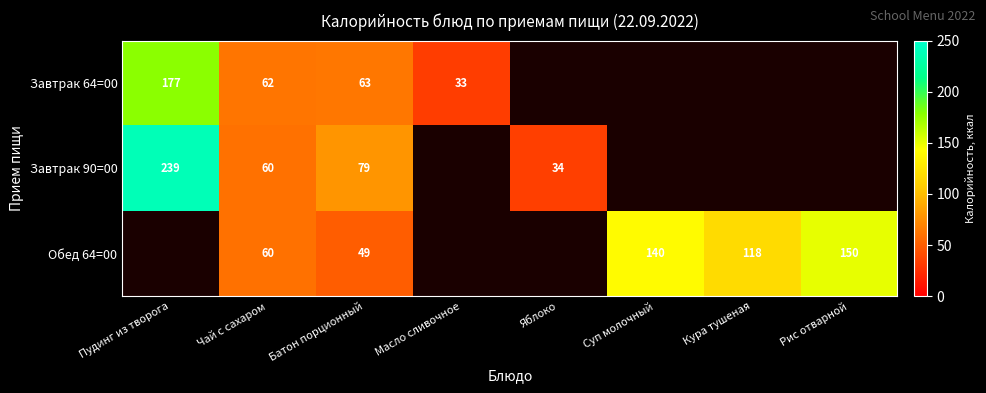

What is the sum of the Обед 64=00 values at Чай с сахаром and Батон порционный?

109